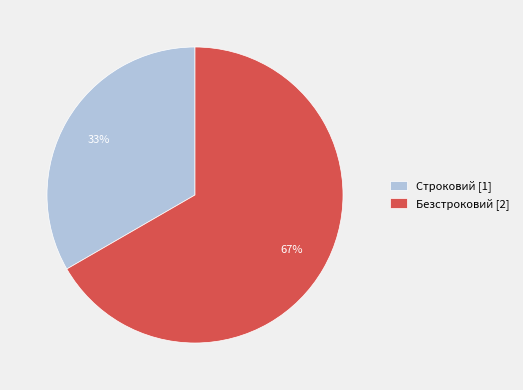

How many slices are in this pie chart?

2